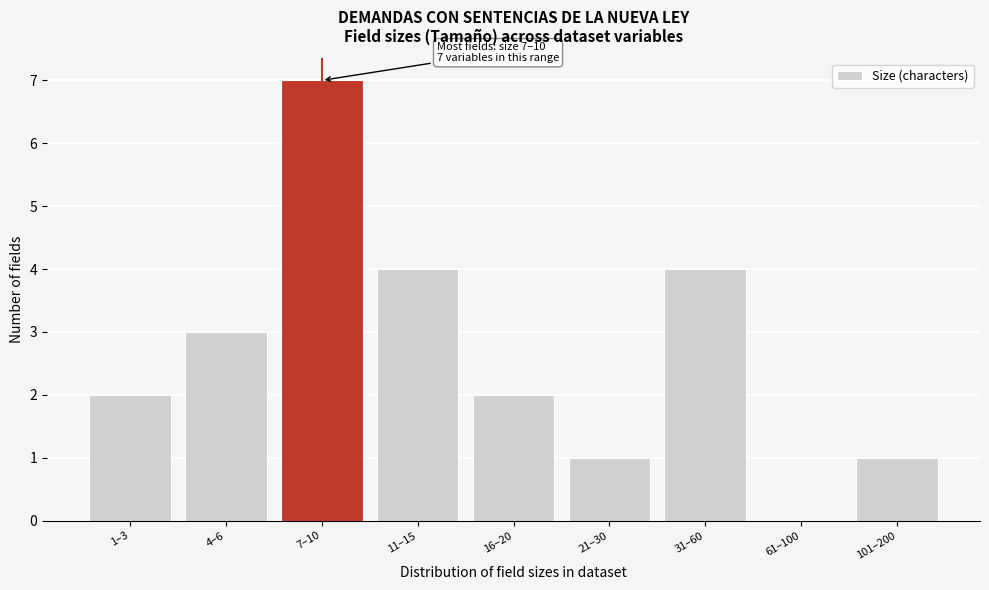

Reading right to left, list all the values displayed in this chart.

101–200=1	61–100=0	31–60=4	21–30=1	16–20=2	11–15=4	7–10=7	4–6=3	1–3=2